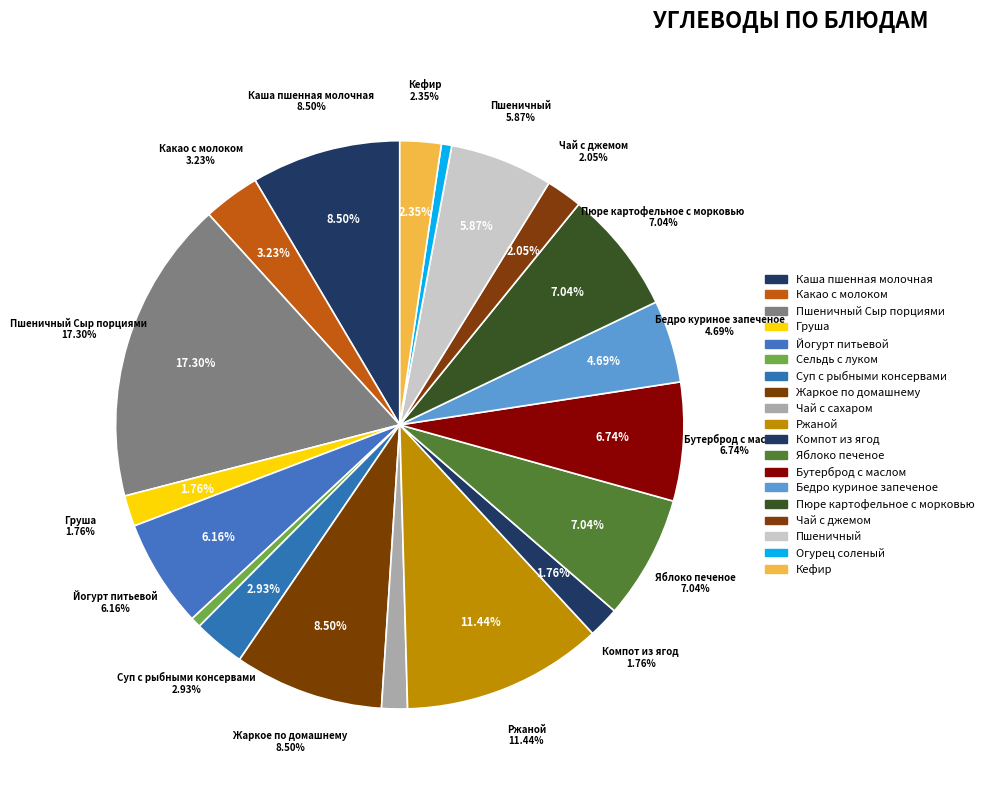

How many segments does this pie chart have?

19